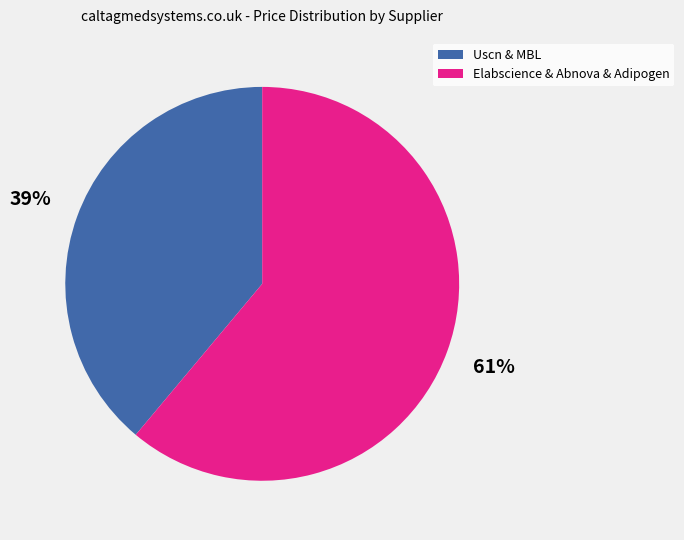

To the nearest percent, what is the average slice percentage?

50%